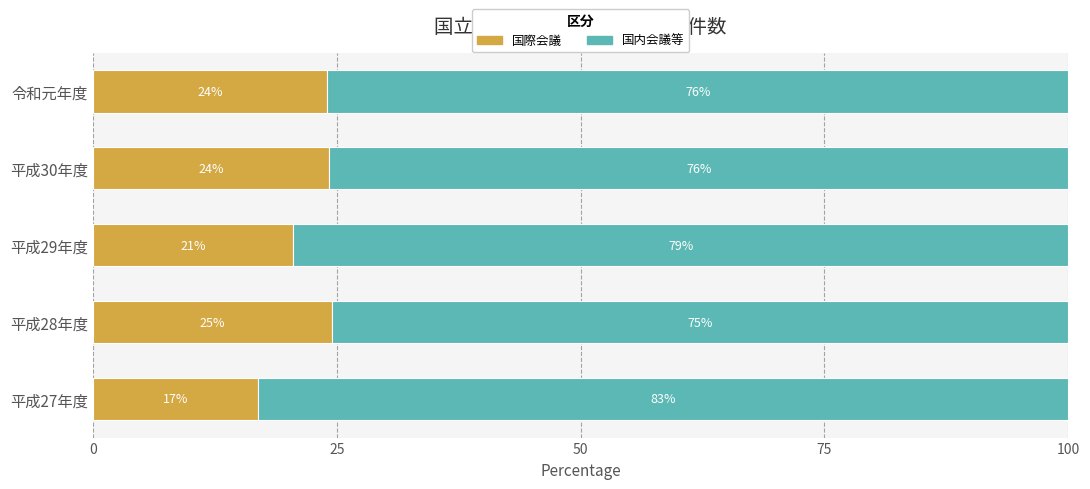

What is the total value across all series at 令和元年度?

100.0